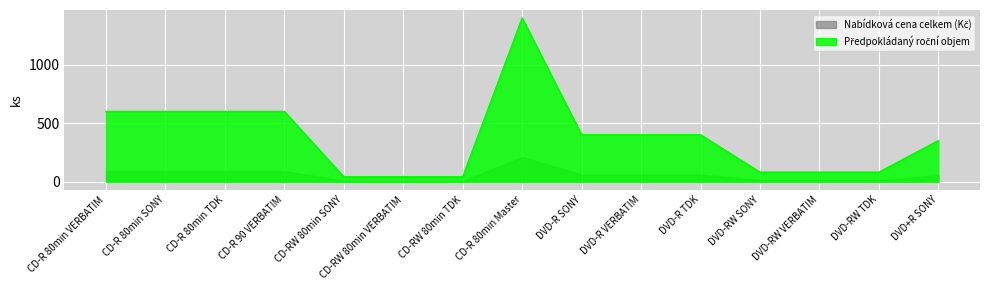

Is it true that the value at DVD-RW TDK is 55?

False